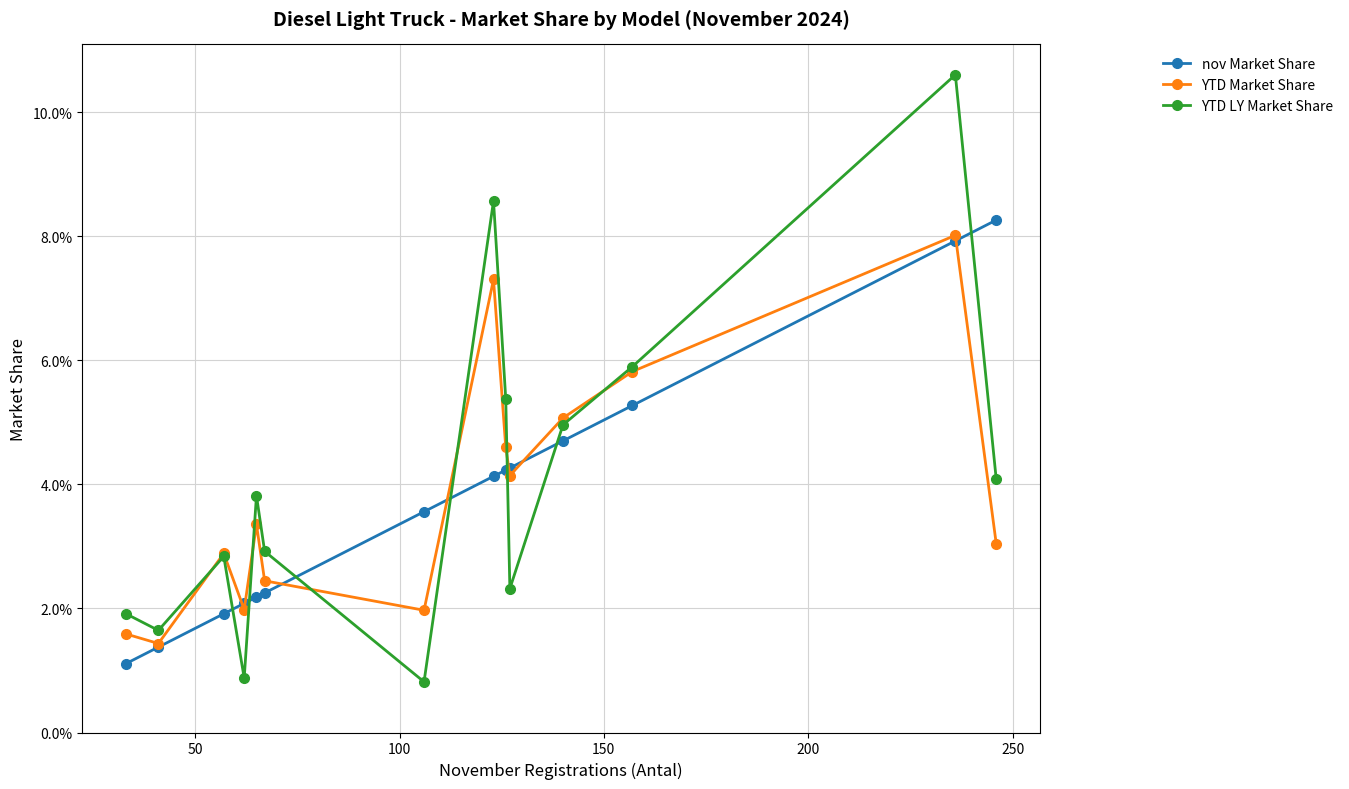

Reading left to right, what are all the values shown in this chart?

nov Market Share: 0.0	0.0	0.0	0.0	0.0	0.0	0.0	0.0	0.0	0.0	0.0	0.1	0.1	0.1
YTD Market Share: 0.0	0.0	0.0	0.0	0.0	0.0	0.0	0.1	0.0	0.0	0.1	0.1	0.1	0.0
YTD LY Market Share: 0.0	0.0	0.0	0.0	0.0	0.0	0.0	0.1	0.1	0.0	0.0	0.1	0.1	0.0